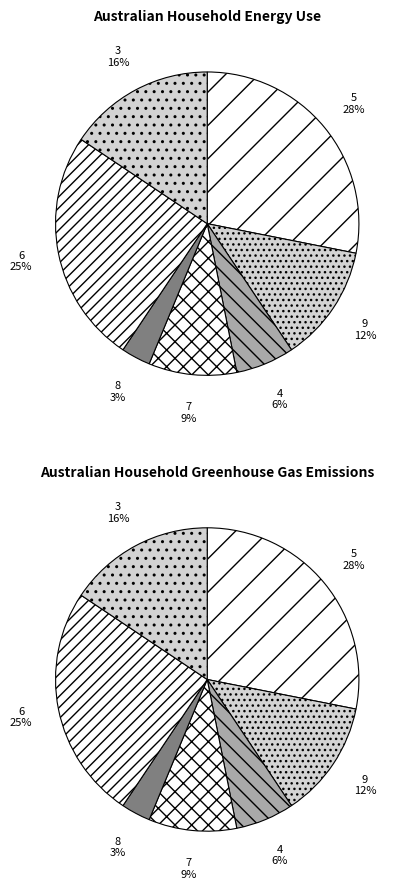

True or false: 6 accounts for 32% of the total.

False